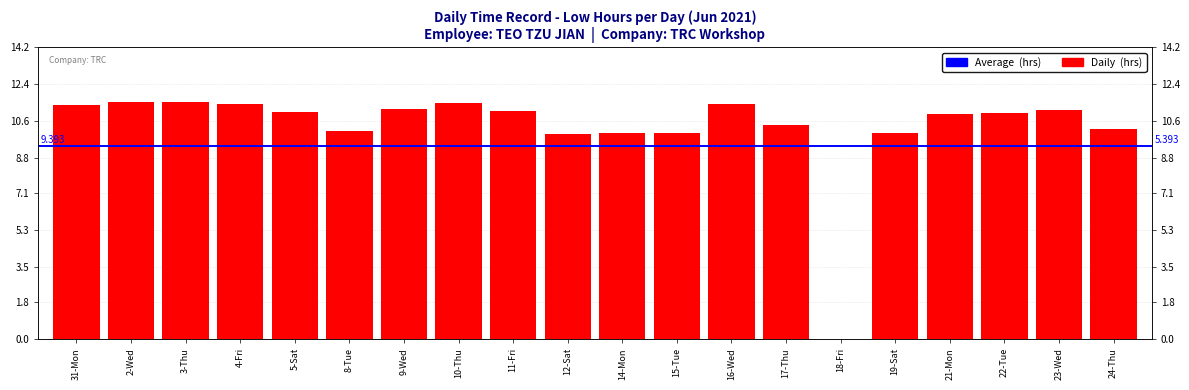

What position from the right is 31-Mon?

20